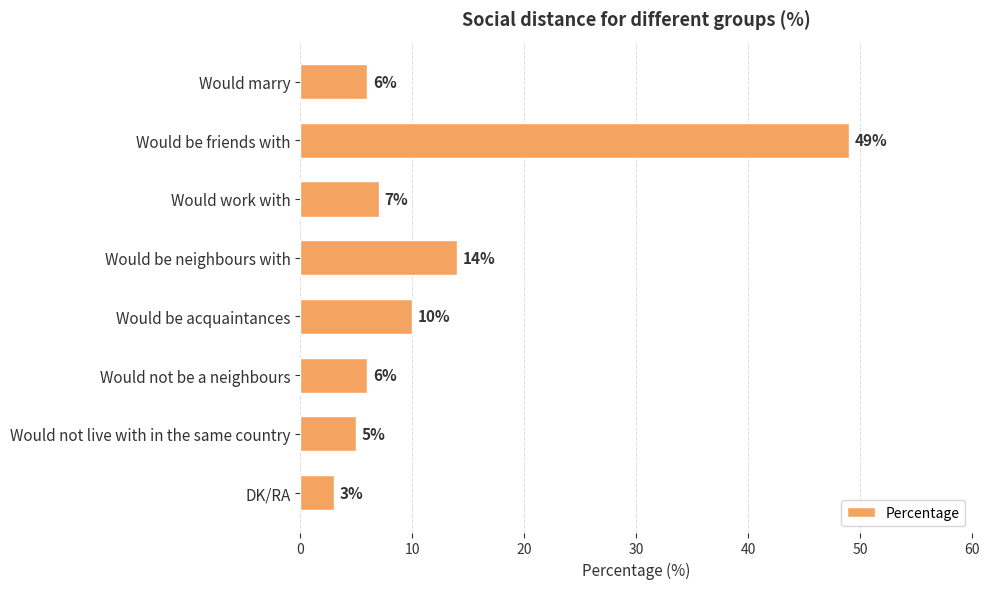

What is the difference between the maximum and minimum values?

46